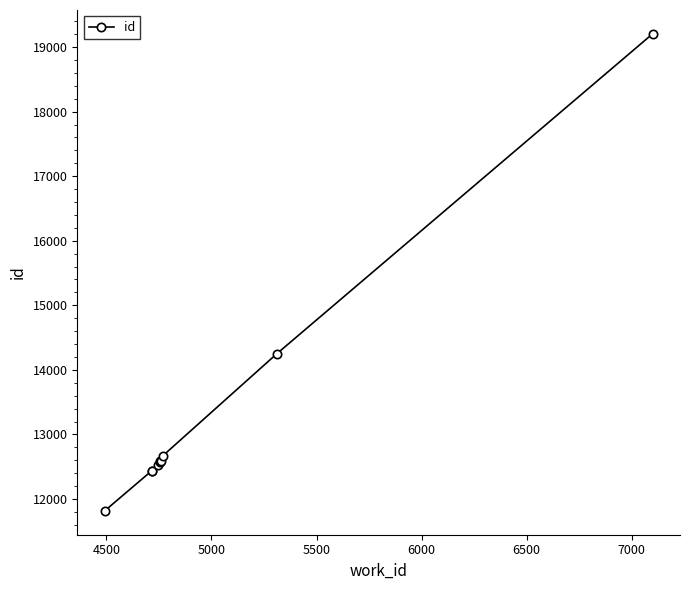

Does the chart display data point markers on the line(s)?

Yes